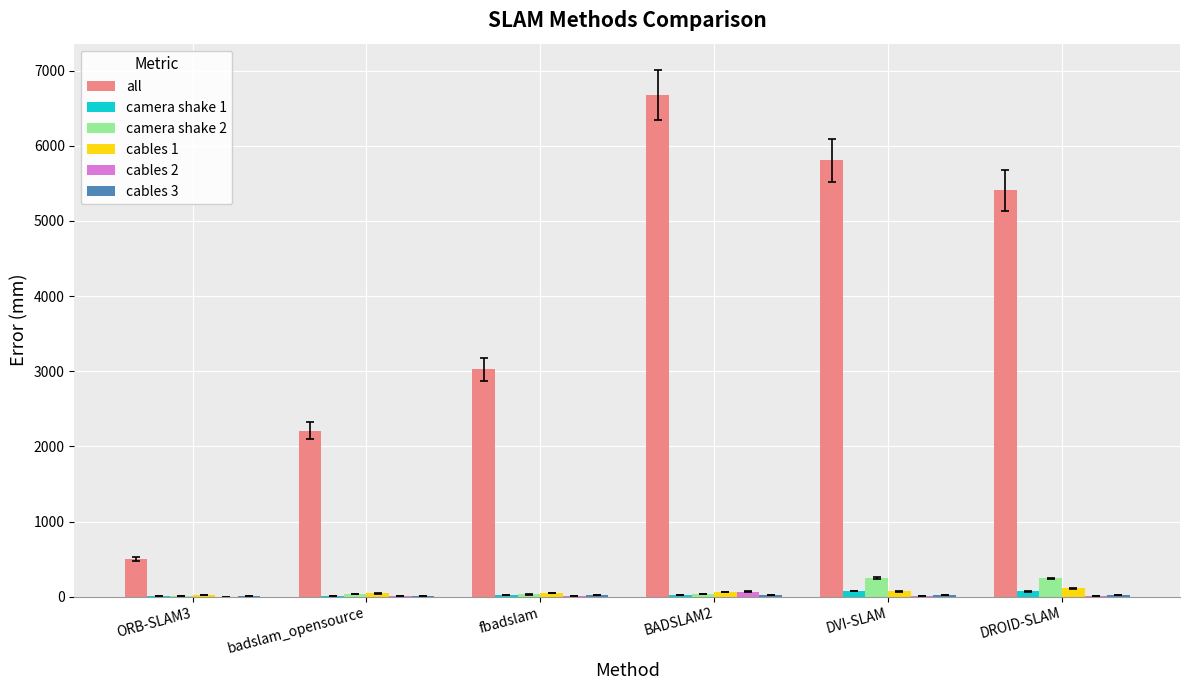

Is the value of all at badslam_opensource greater than the value of cables 1 at DVI-SLAM?

Yes